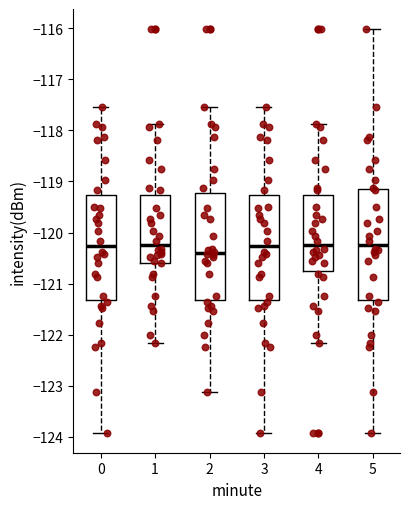

Reading left to right, read every box against the y-axis: the position of its median line, the range the box covers, and the ends of its whiskers. The values are not printed on the chart, so give them approximately, as read against the axis.

0: median -120.3, box -121.3 to -119.3, whiskers -123.9 to -117.5
1: median -120.2, box -120.6 to -119.3, whiskers -122.2 to -117.9
2: median -120.4, box -121.3 to -119.2, whiskers -123.1 to -117.5
3: median -120.3, box -121.3 to -119.3, whiskers -123.9 to -117.5
4: median -120.2, box -120.8 to -119.3, whiskers -122.2 to -117.9
5: median -120.2, box -121.3 to -119.1, whiskers -123.9 to -116.0